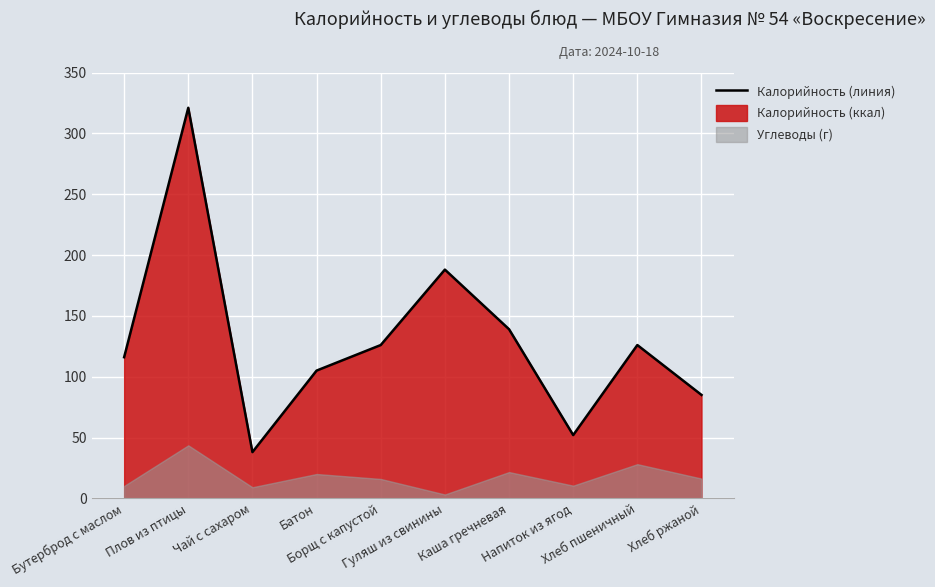

What is the maximum value shown in the chart?

321